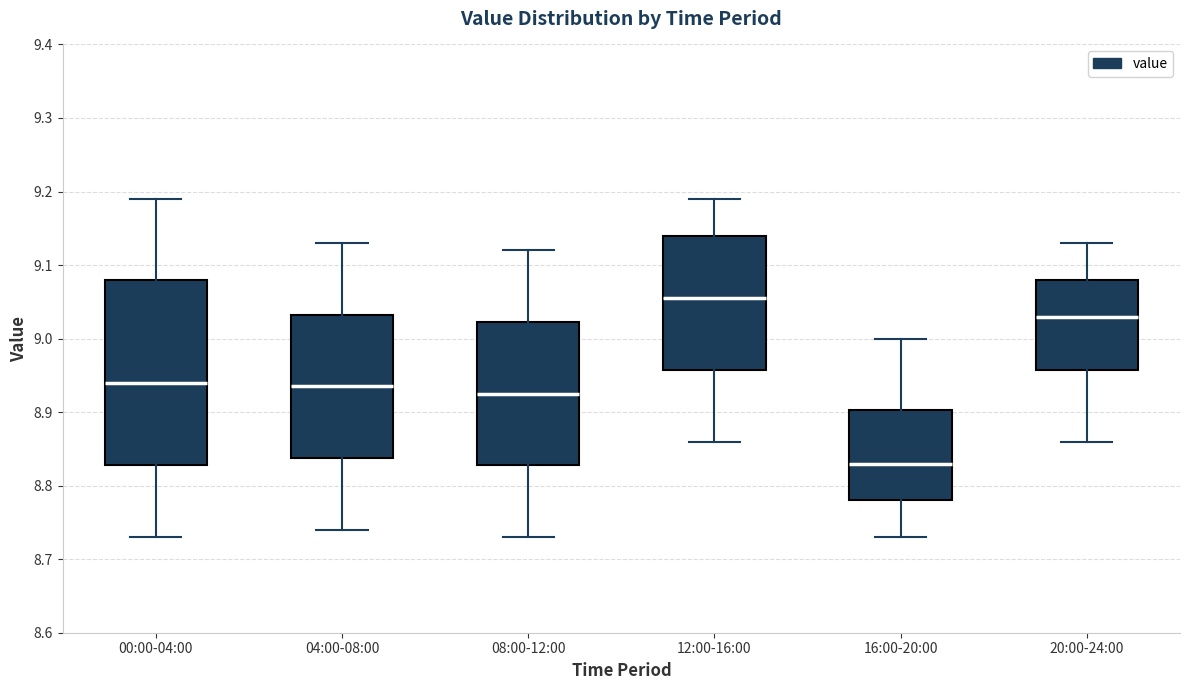

Comparing the boxes themselves (not the whiskers), which one is the tallest?

00:00-04:00